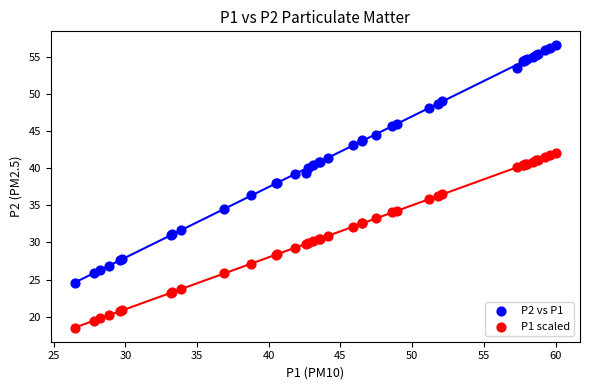

What are all the series names shown in the legend?

P2 vs P1, P1 scaled